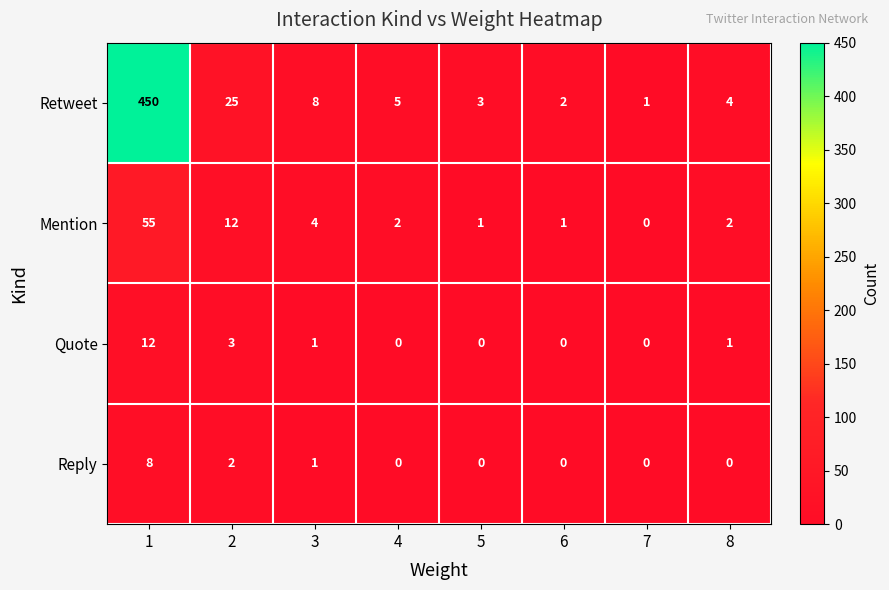

What is the approximate value of Retweet at 4?

5